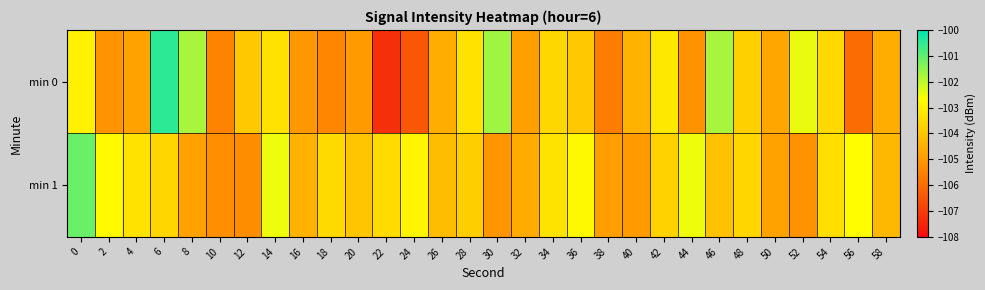

Reading right to left, transcribe all the data shown in this chart.

min 0: 58=-104.5	56=-106.0	54=-103.5	52=-102.4	50=-104.7	48=-103.7	46=-101.8	44=-105.2	42=-103.2	40=-104.4	38=-105.6	36=-103.9	34=-103.6	32=-104.9	30=-101.7	28=-103.3	26=-104.5	24=-106.4	22=-107.3	20=-105.0	18=-105.5	16=-105.0	14=-103.3	12=-103.9	10=-105.5	8=-101.8	6=-100.5	4=-104.8	2=-105.2	0=-103.0
min 1: 58=-104.3	56=-102.7	54=-103.4	52=-105.2	50=-104.8	48=-103.6	46=-104.1	44=-102.5	42=-103.7	40=-105.0	38=-104.9	36=-102.8	34=-103.3	32=-104.6	30=-105.1	28=-103.8	26=-104.2	24=-102.9	22=-103.5	20=-104.0	18=-103.5	16=-104.4	14=-102.5	12=-105.3	10=-105.3	8=-104.8	6=-103.6	4=-103.3	2=-102.8	0=-101.1